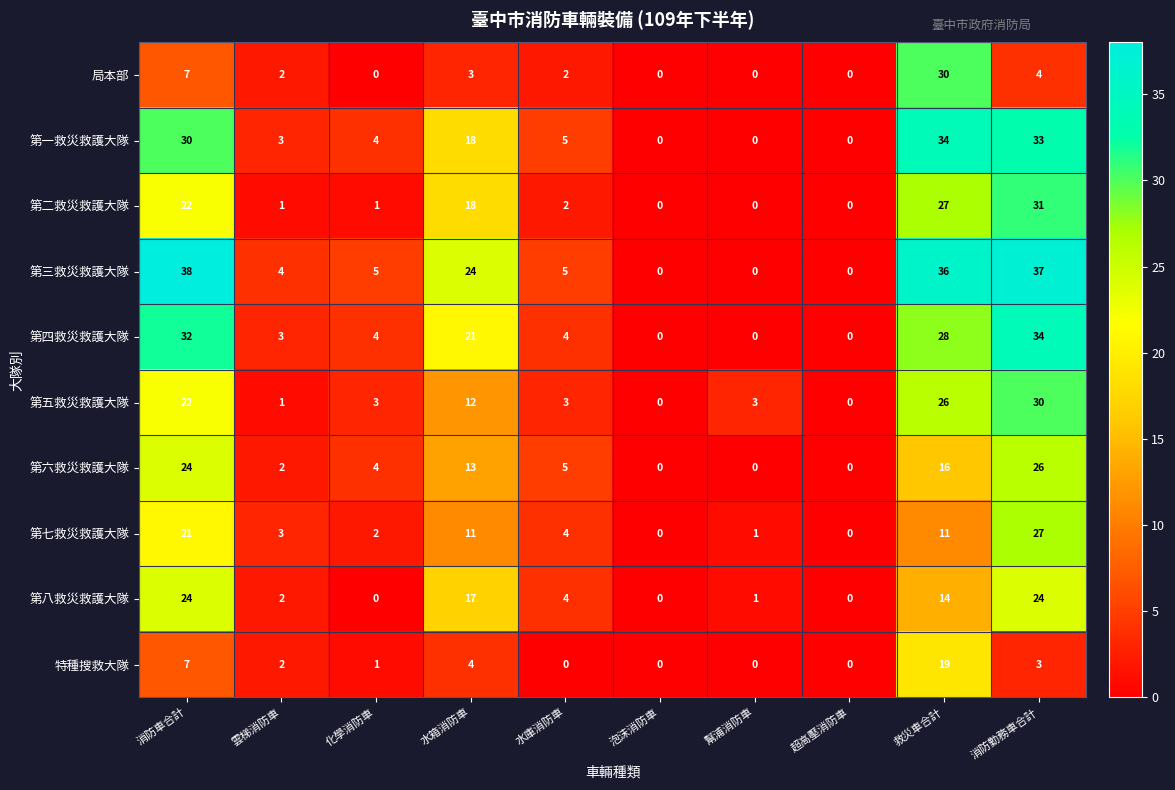

Where is 第四救災救護大隊 nearest to the value 17?

水箱消防車